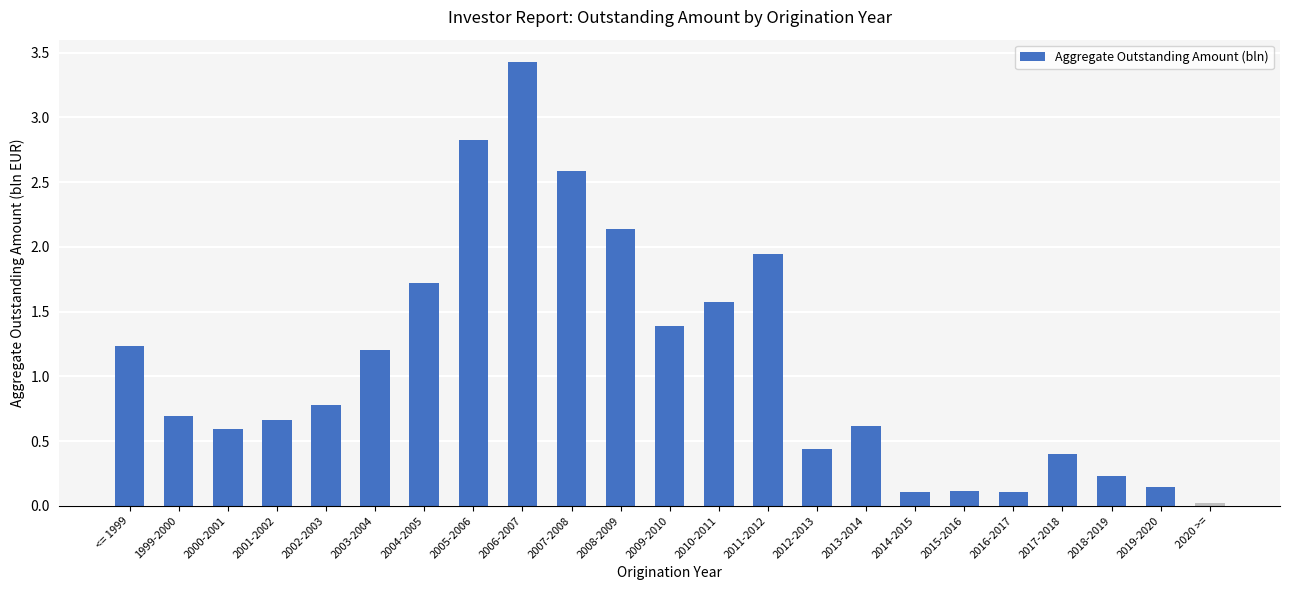

What is the sum of the values at 2019-2020 and 2009-2010?

1.5